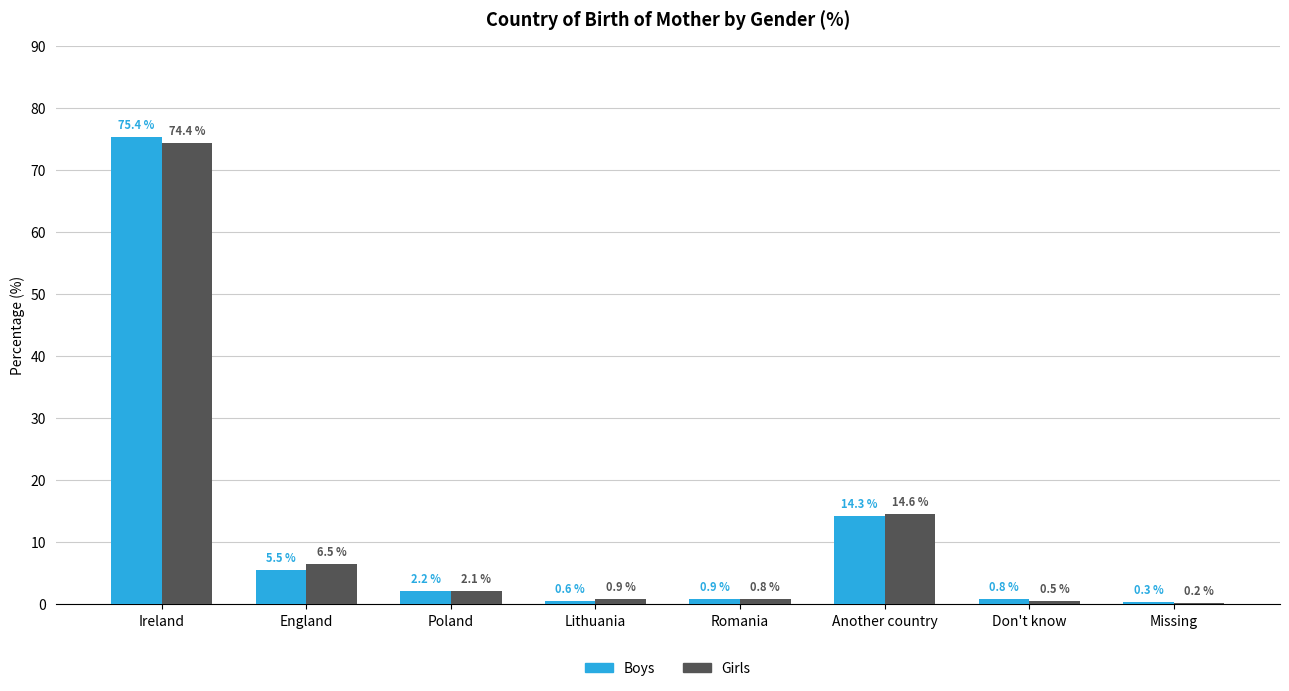

What is the total value across all series at Romania?

1.7